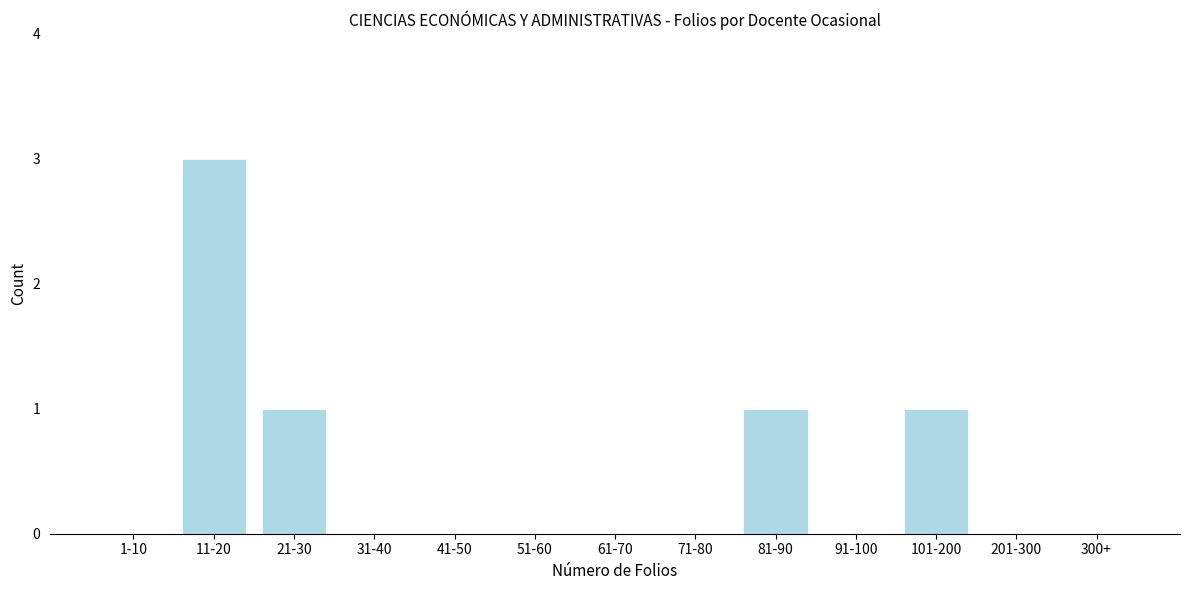

The chart shows a value of 3 at 11-20. True or false?

True